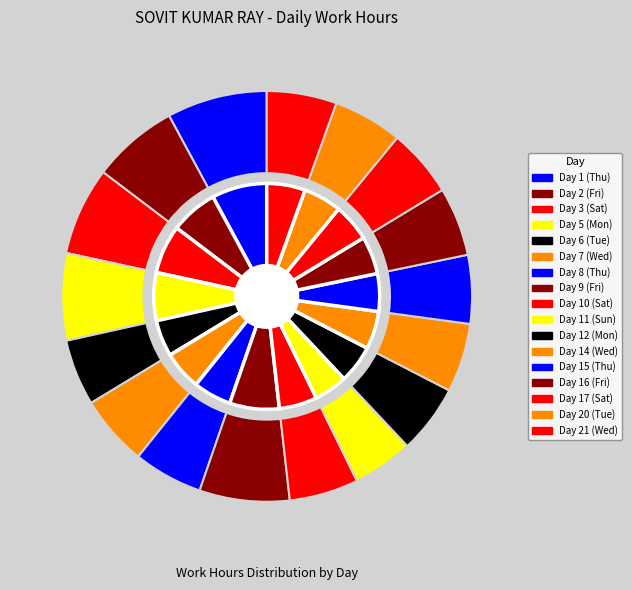

What is the largest slice in the pie chart?

Day 1 (Thu)